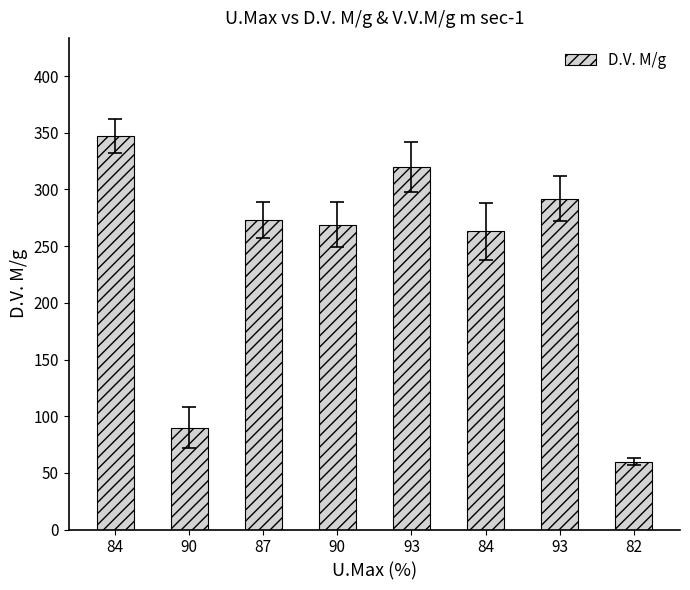

What is the value of the 1st bar from the left?

347